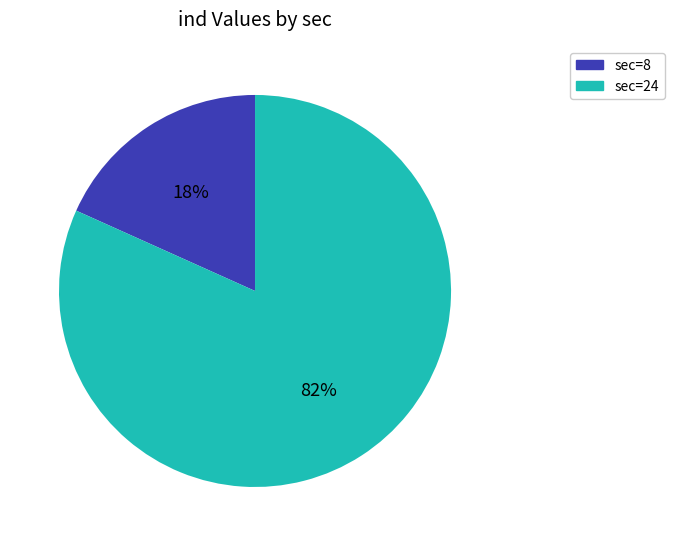

Is there any slice that represents more than half of the pie?

Yes